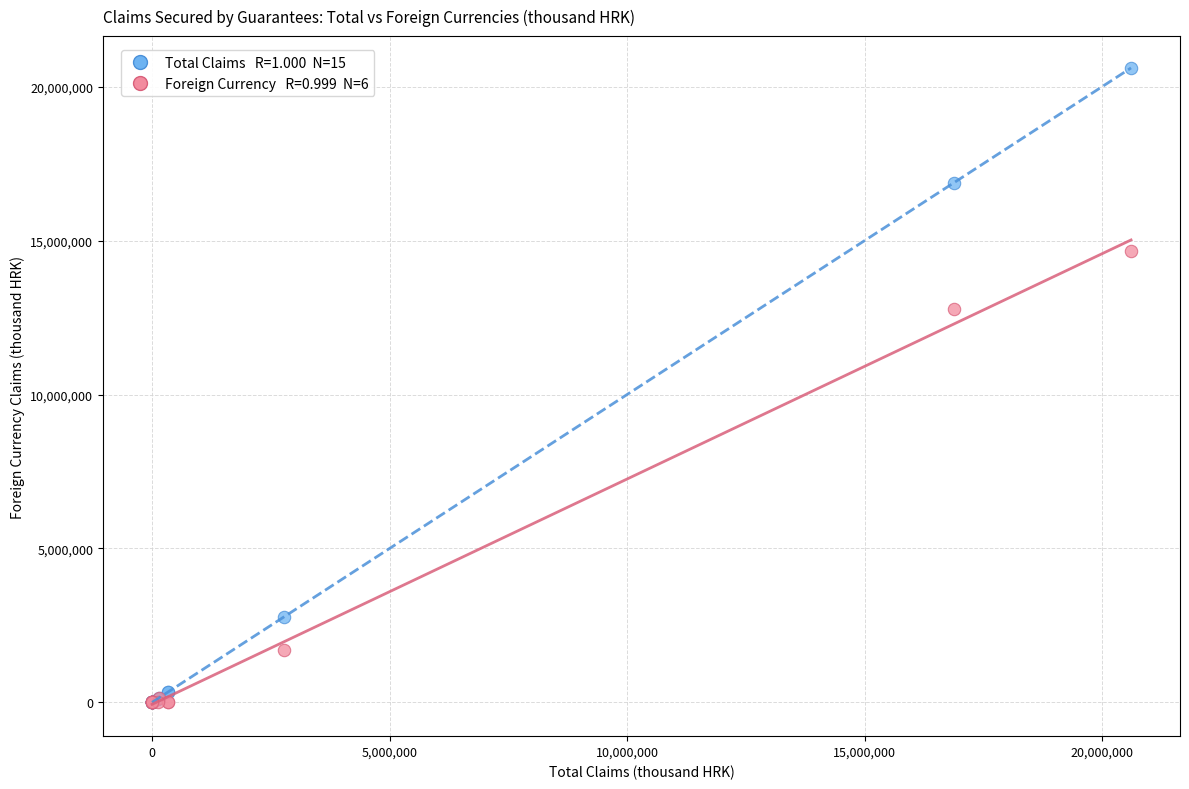

Across all series, what Y value is closest to 10303641?

12789483